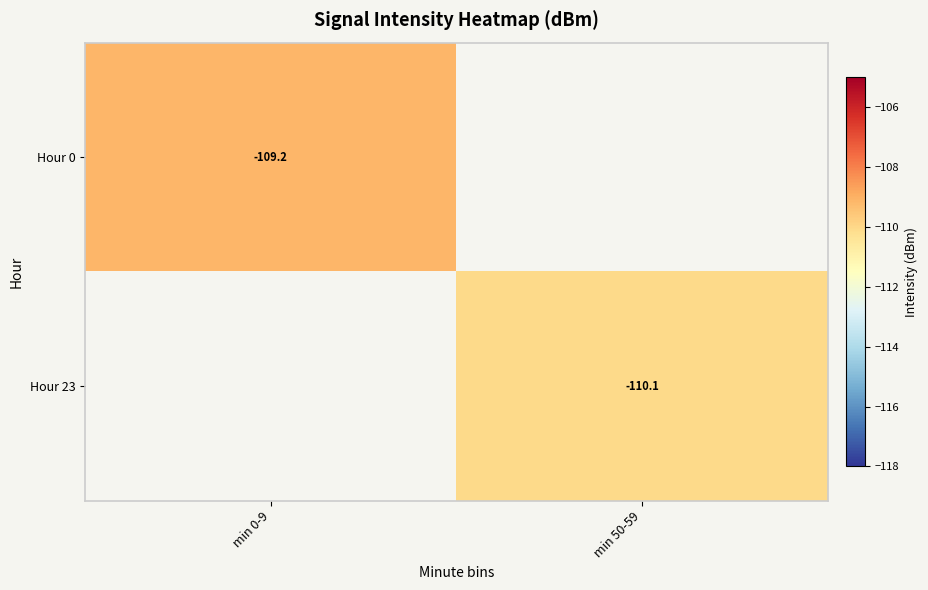

The Hour 0 series shows -45.2 at min 0-9. True or false?

False